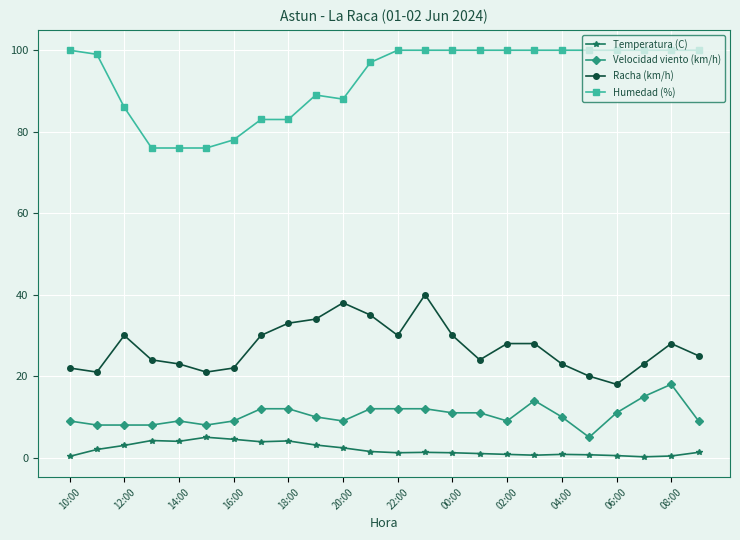

Which series has the largest total across all categories?

Humedad (%)